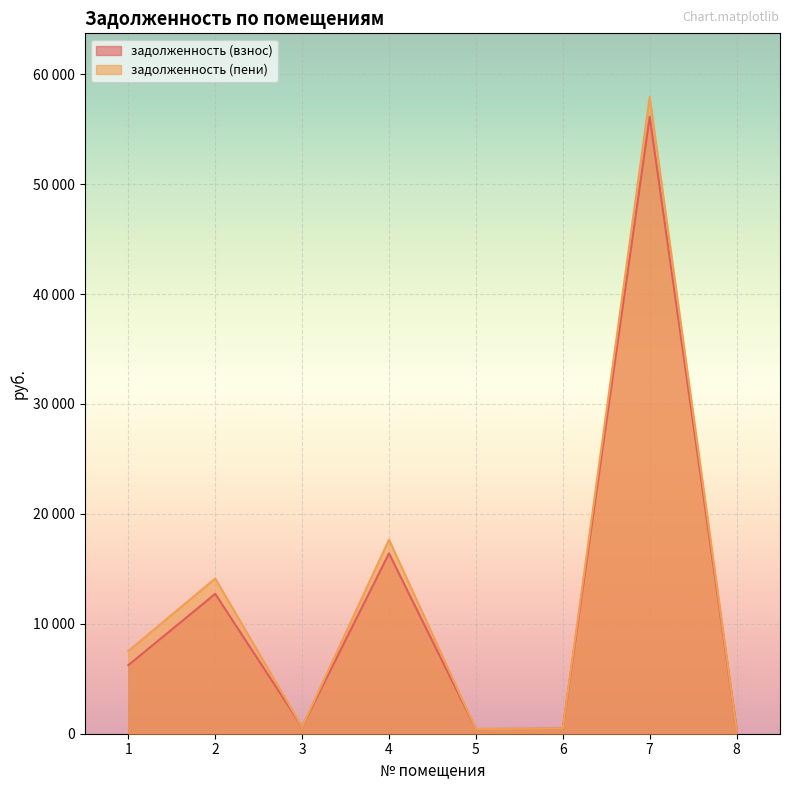

What is the sum of the задолженность (пени) values at 8 and 4?

18091.1